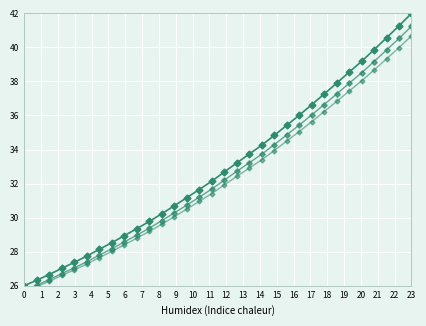

How many lines are shown in the chart?

3